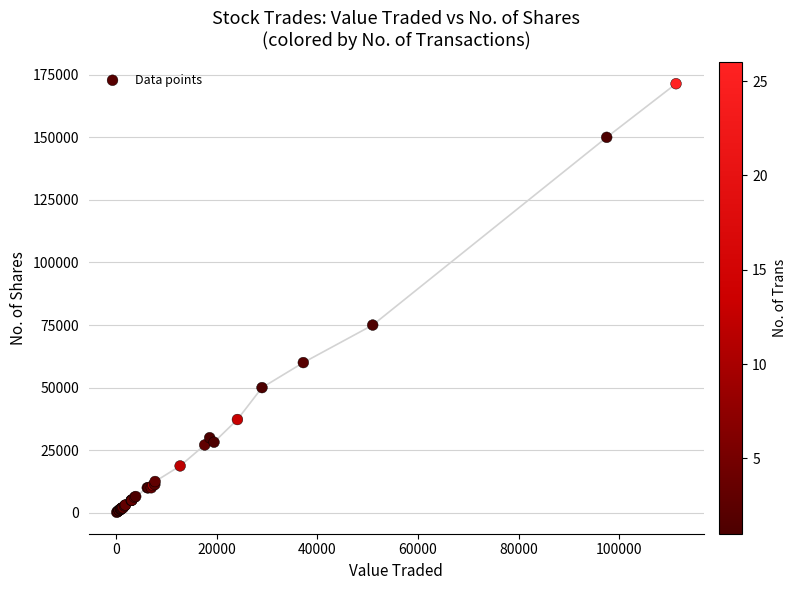

What Y value in the scatter plot is closest to 85805?

75000